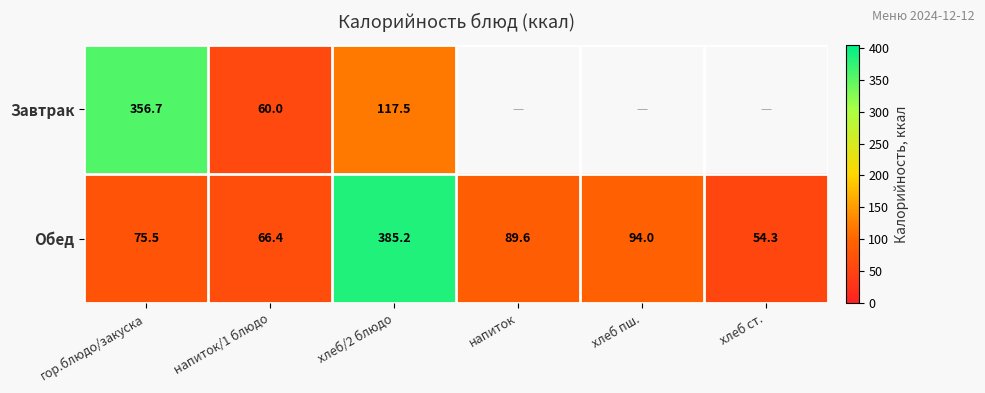

Where is Обед nearest to the value 219?

хлеб пш.